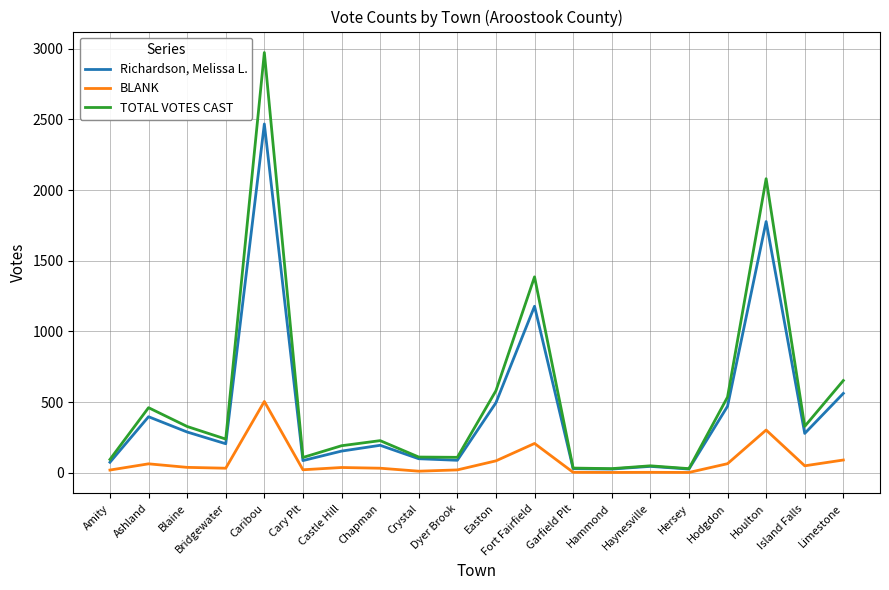

What is the difference between the maximum and minimum values in the Richardson, Melissa L. series?

2440